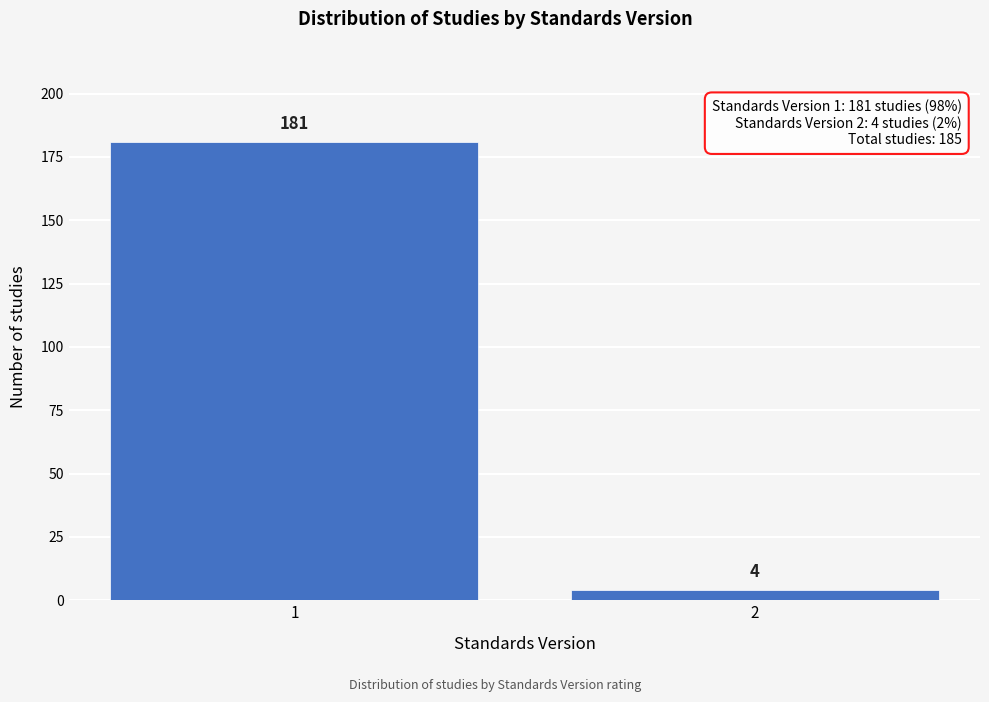

Reading left to right, transcribe all the data shown in this chart.

1=181	2=4